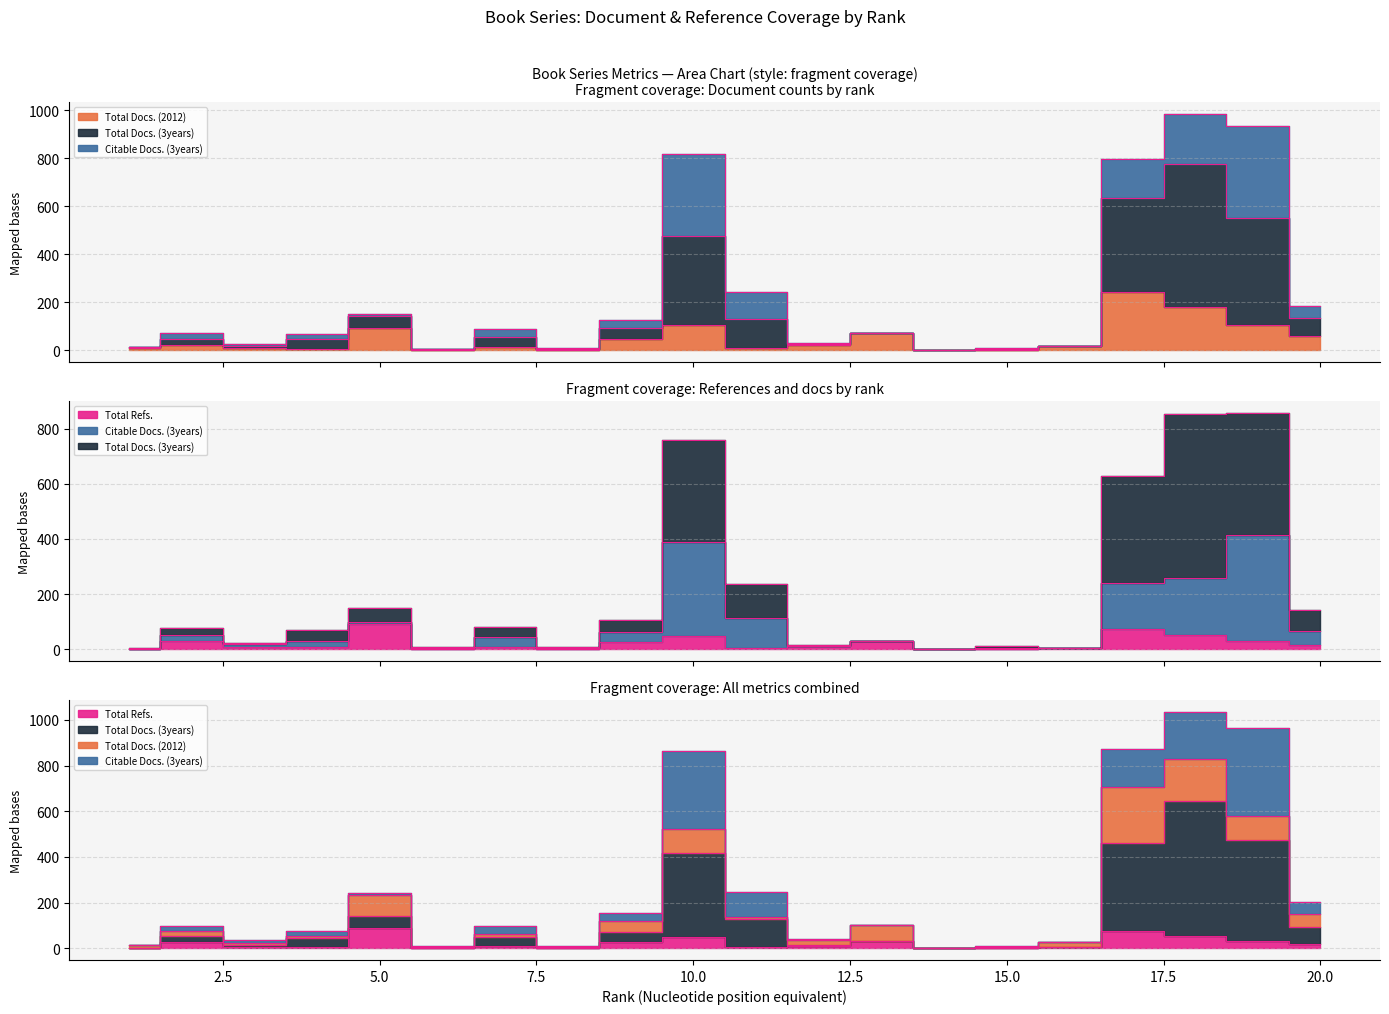

What is the value of the Total Refs. point at the 19th from the left?

30.1